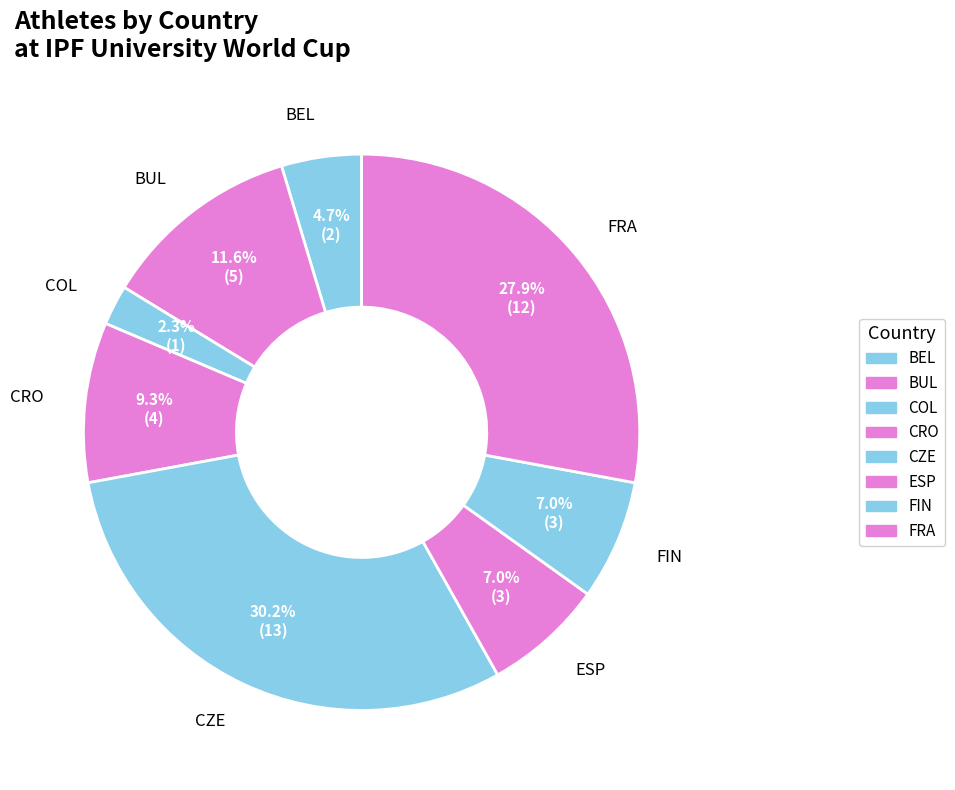

How many segments does this pie chart have?

8